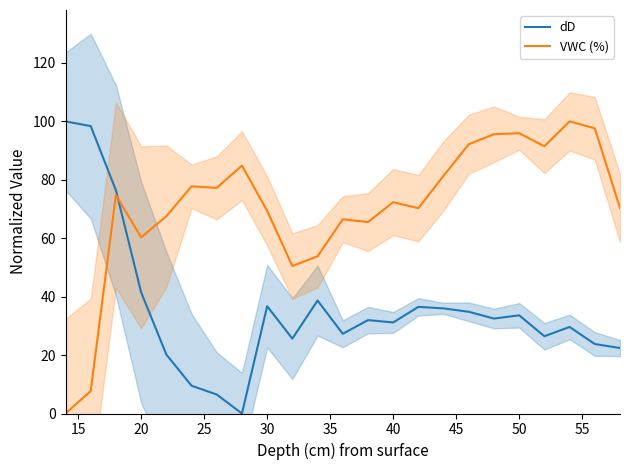

What is the highest value of the dD series?

100.0